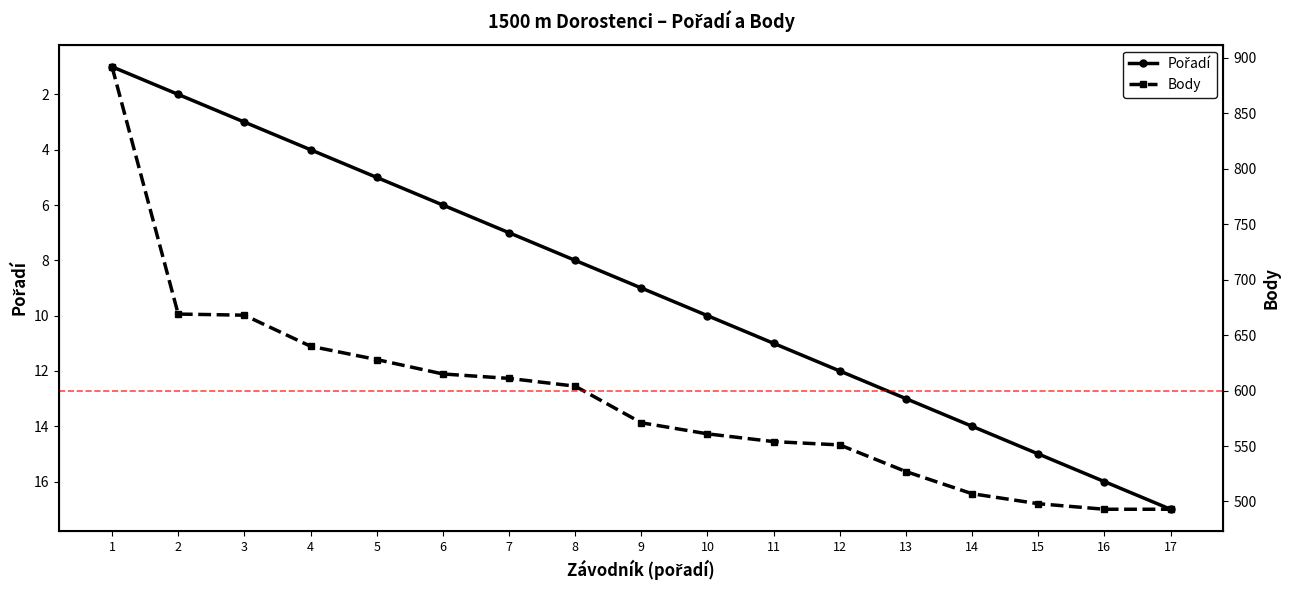

What is the lowest value of the Body series?

493